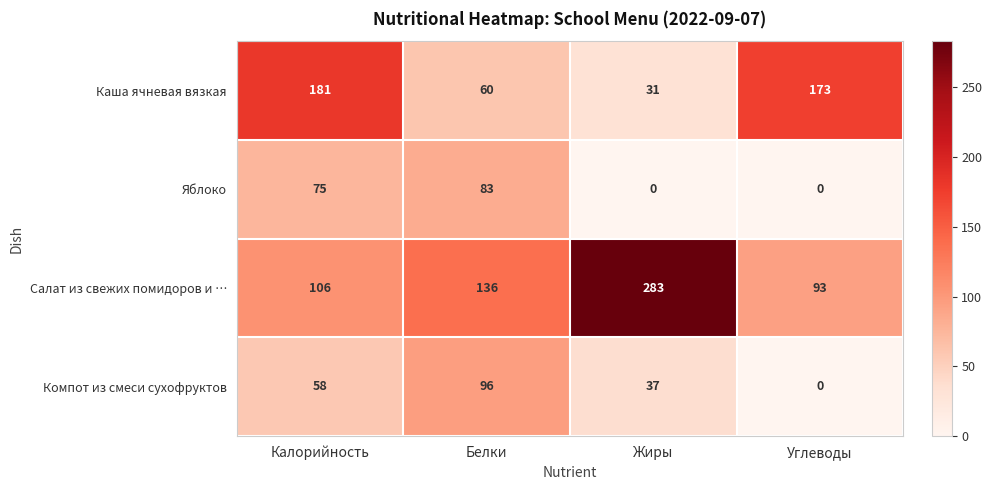

How many categories are shown in the chart?

4